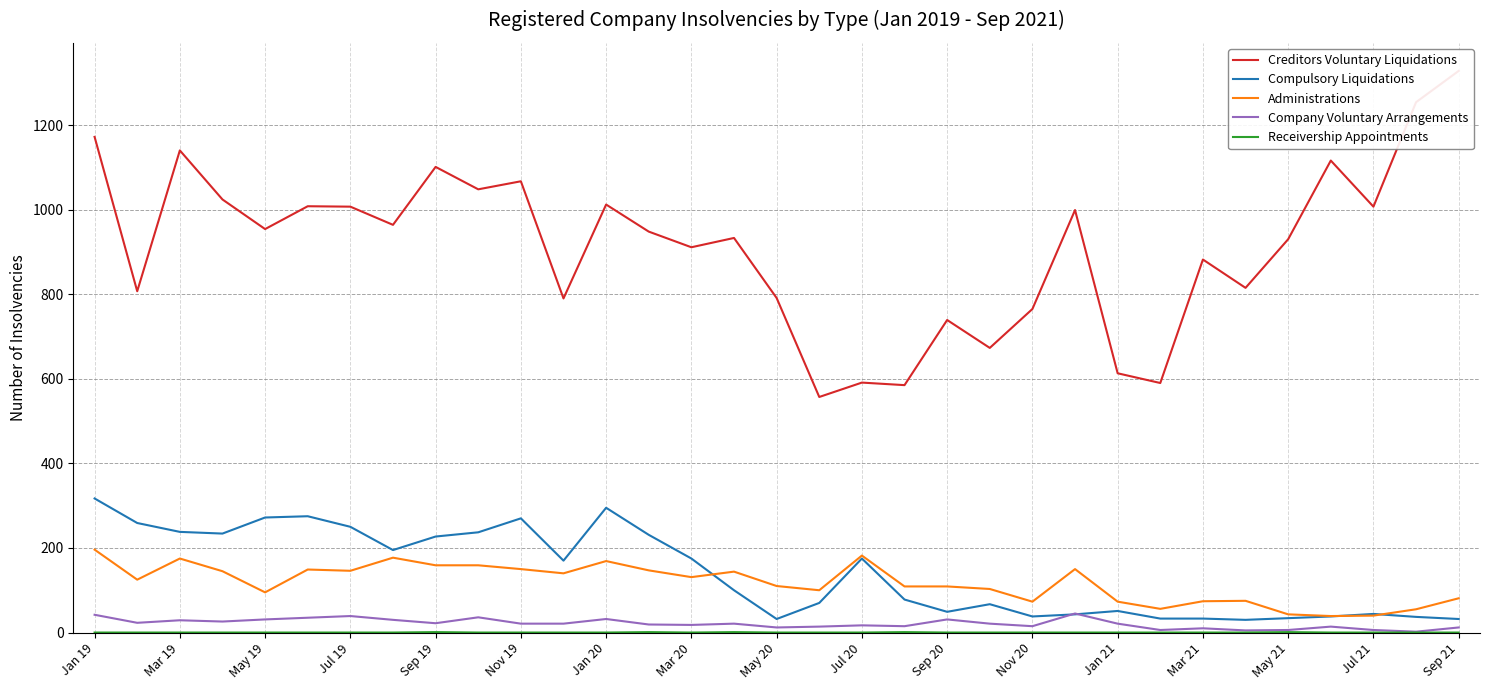

Which series has the widest spread of values?

Creditors Voluntary Liquidations